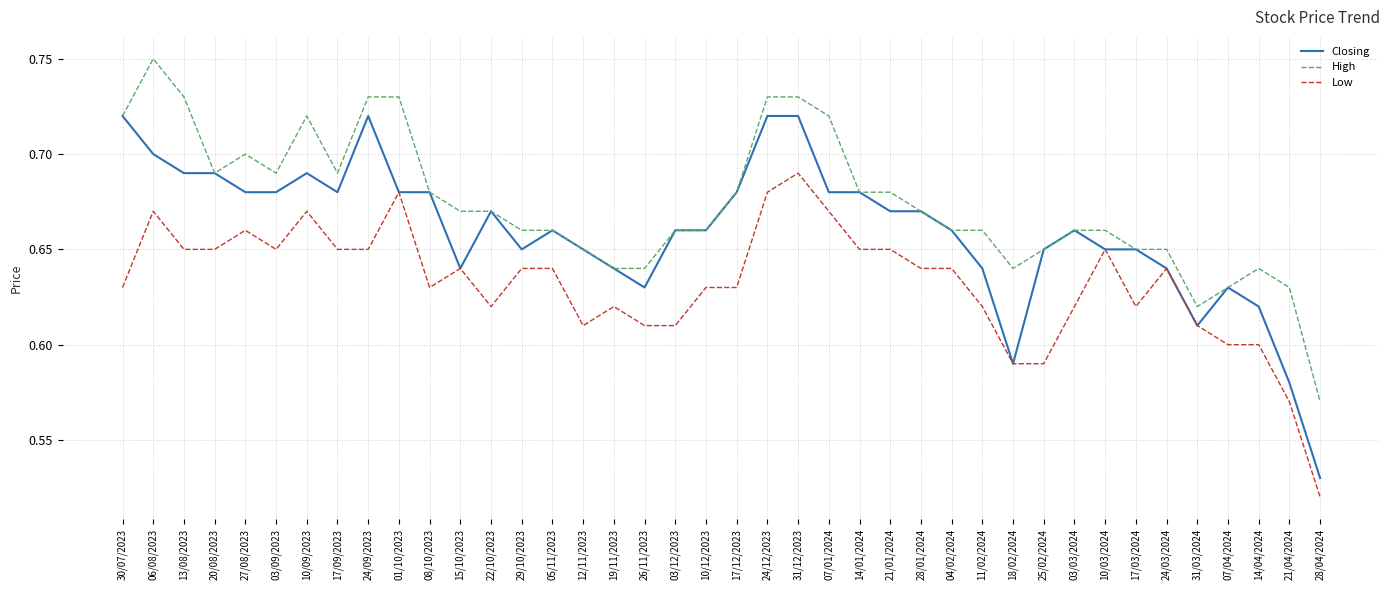

What are all the series names shown in the legend?

Closing, High, Low